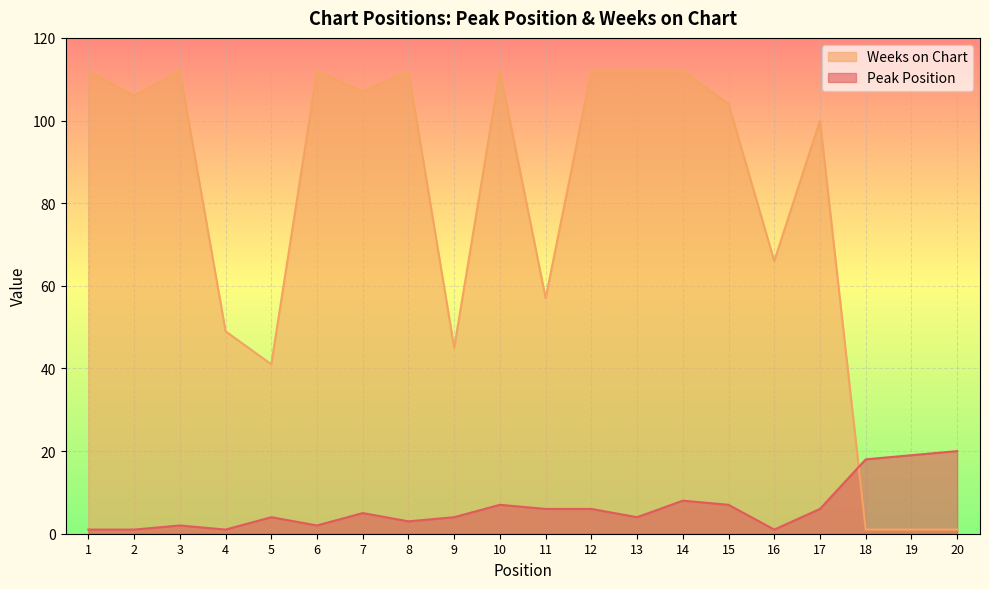

How many intersections are there between Peak Position and Weeks on Chart?

1